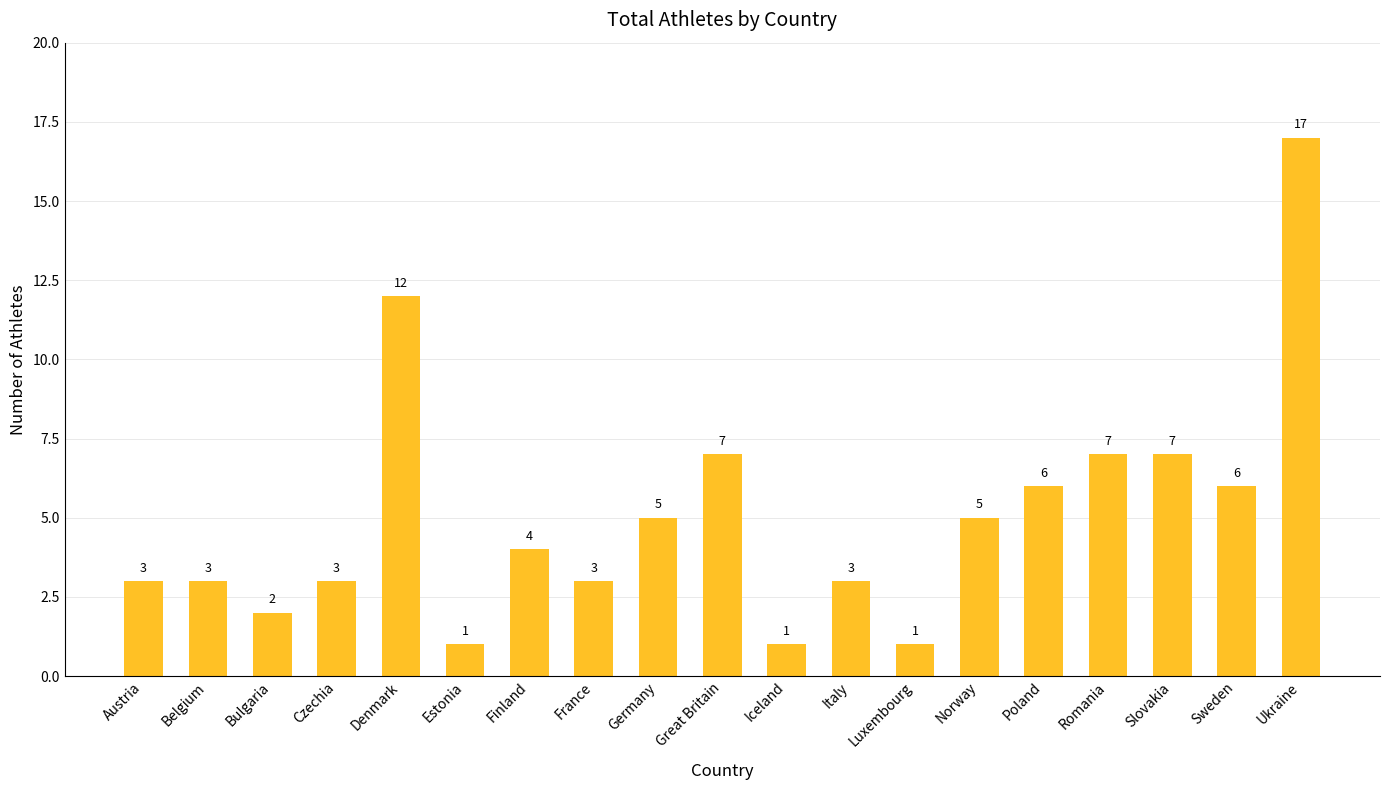

True or false: the data shows 12 at Slovakia.

False